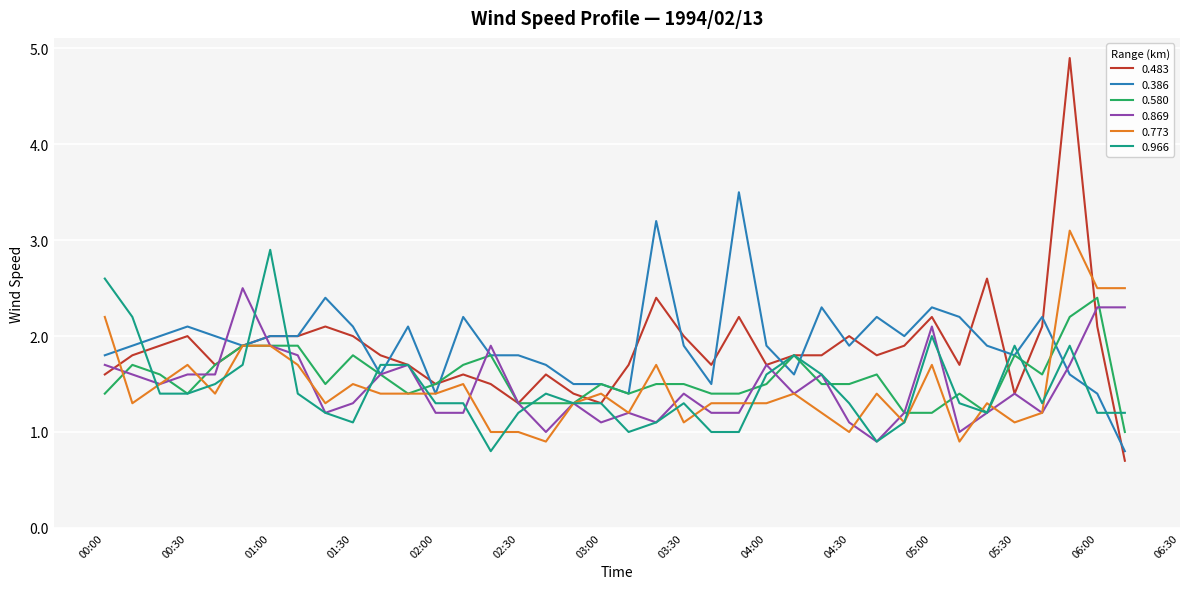

What is the highest value of the 0.580 series?

2.4